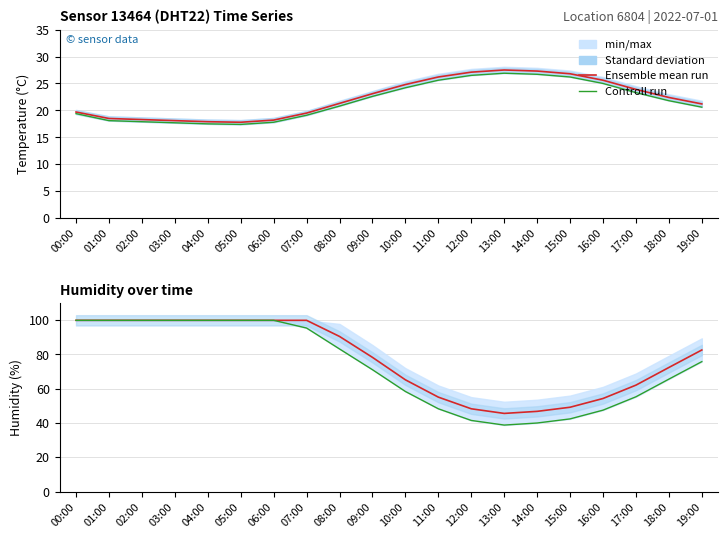

The Ensemble mean run series shows 53.7 at 07:00. True or false?

False